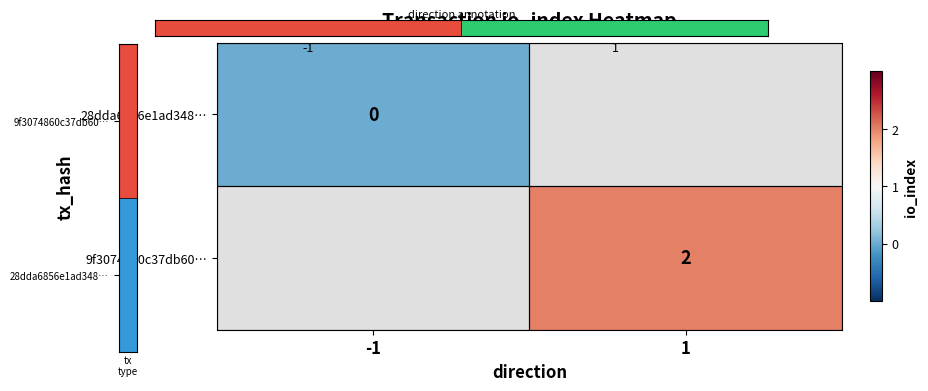

At which label is 28dda6856e1ad348… closest to 0?

-1